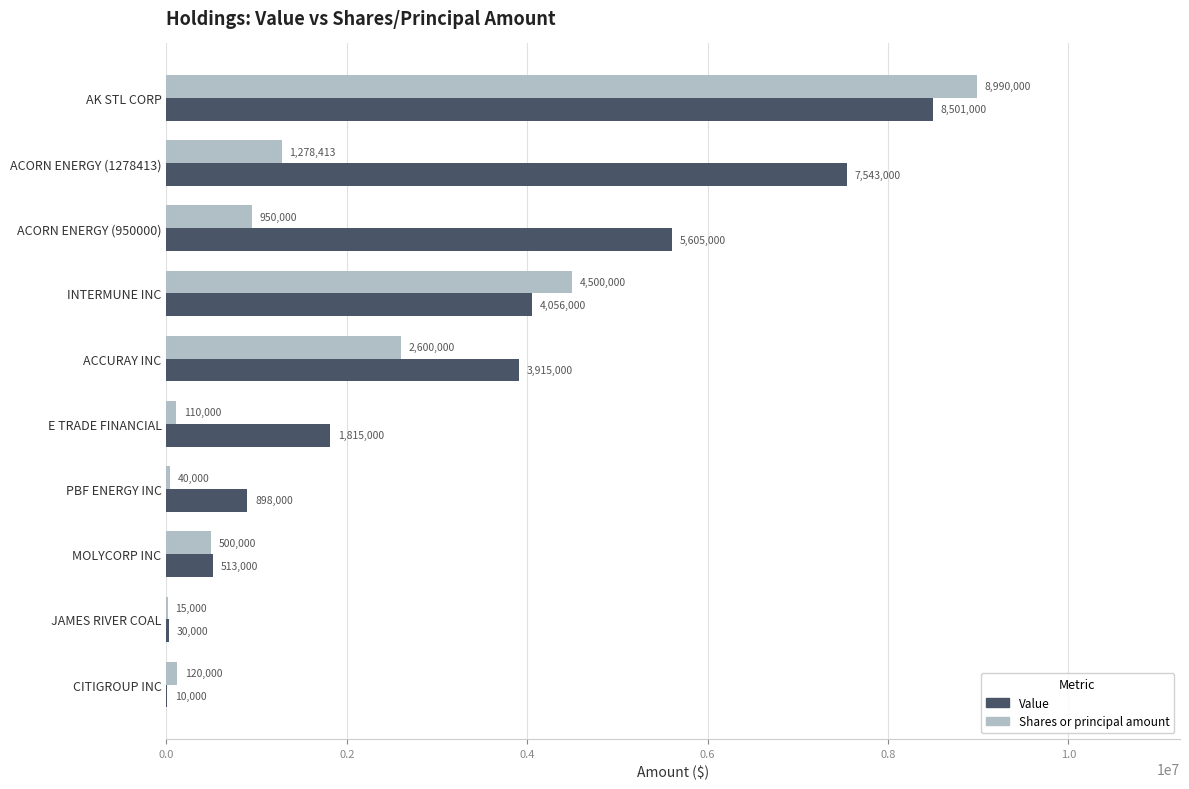

True or false: Value has a value of 1815000 at E TRADE FINANCIAL.

True